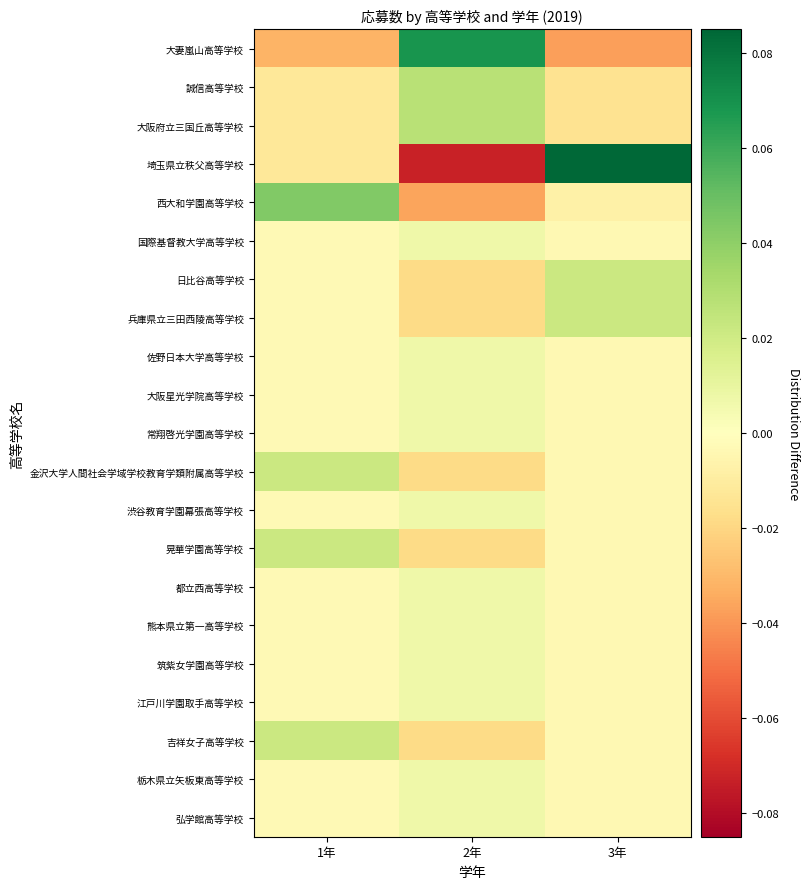

At which category does the chart reach its peak across all series?

3年